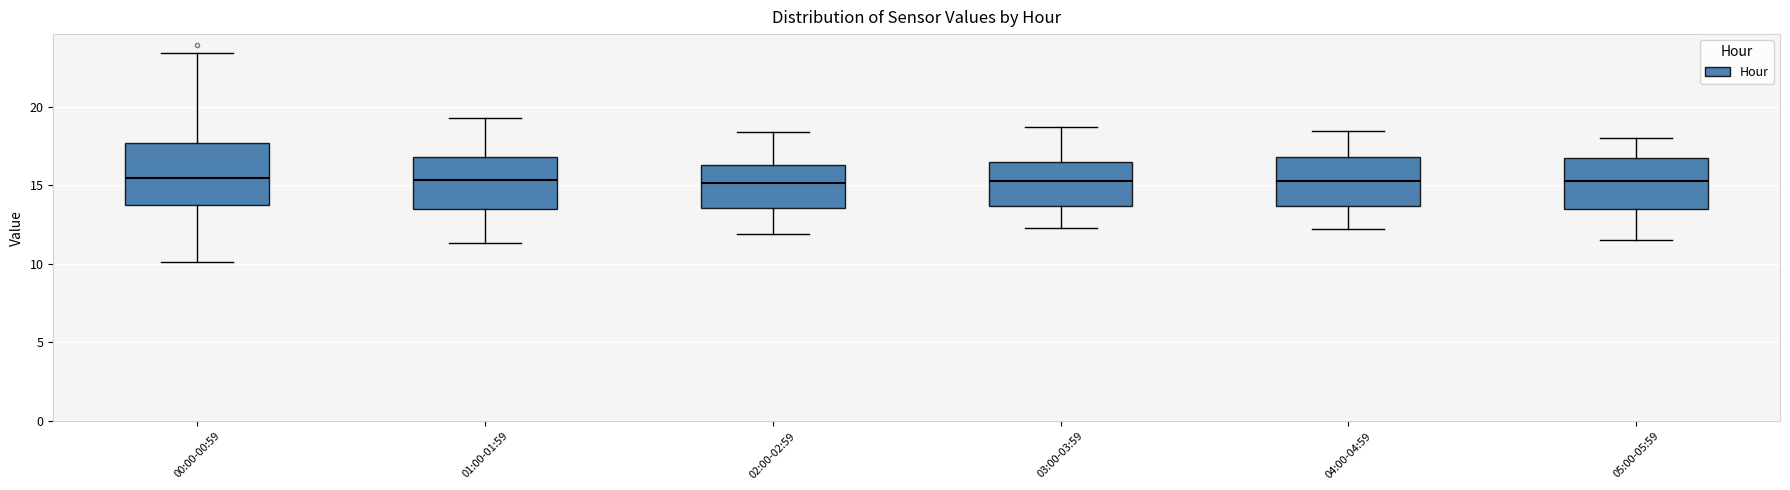

Reading left to right, read every box against the y-axis: the position of its median line, the range the box covers, and the ends of its whiskers. The values are not printed on the chart, so give them approximately, as read against the axis.

00:00-00:59: median 15.5, box 13.5 to 17.5, whiskers 10.0 to 23.5
01:00-01:59: median 15.5, box 13.5 to 17.0, whiskers 11.5 to 19.5
02:00-02:59: median 15.0, box 13.5 to 16.5, whiskers 12.0 to 18.5
03:00-03:59: median 15.5, box 13.5 to 16.5, whiskers 12.5 to 18.5
04:00-04:59: median 15.5, box 13.5 to 17.0, whiskers 12.0 to 18.5
05:00-05:59: median 15.5, box 13.5 to 17.0, whiskers 11.5 to 18.0